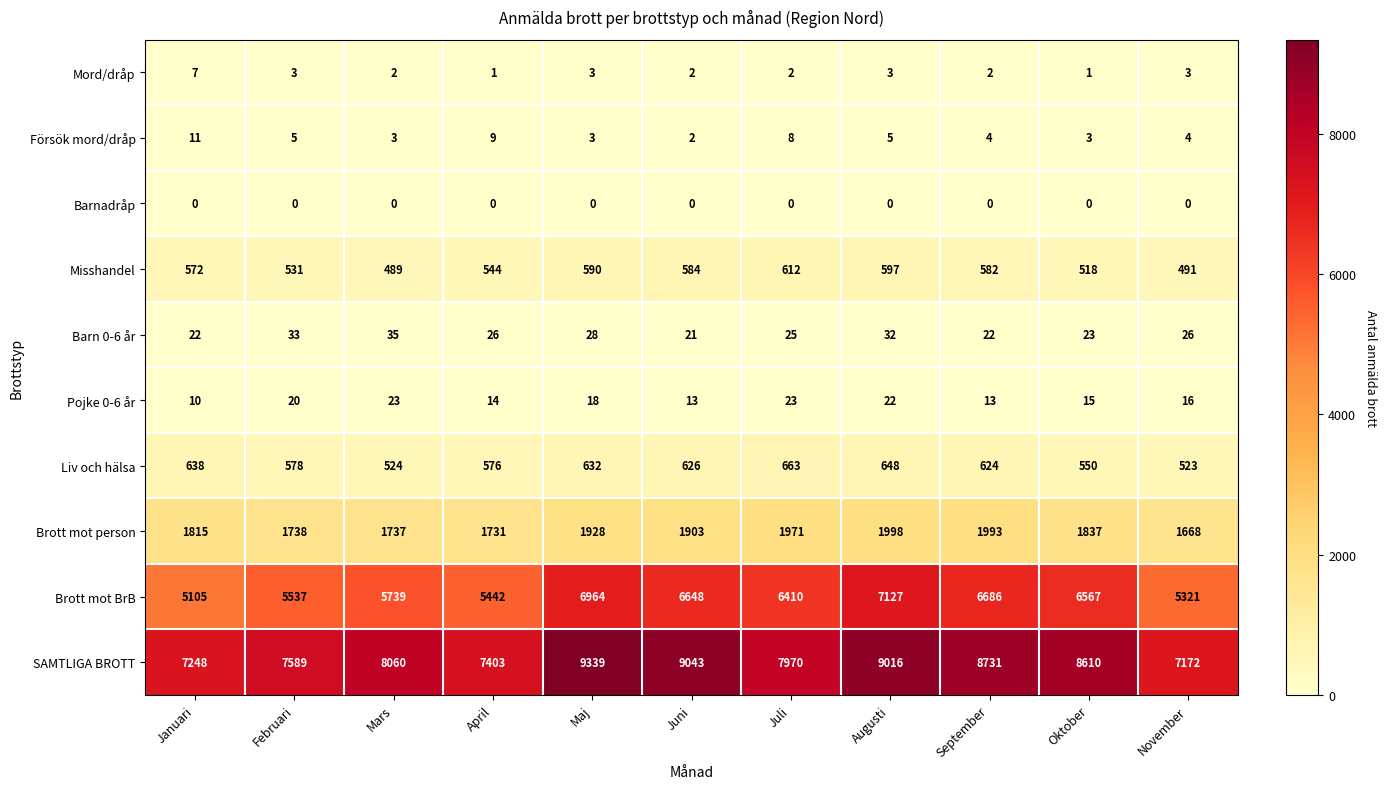

Which category has the highest value across all series?

Maj